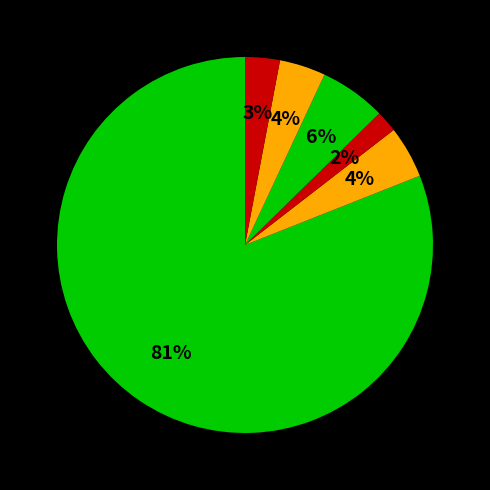

To the nearest percent, what percentage of the pie is ค่าวัสดุอุปกรณ์คอมพิวเตอร์?

4%